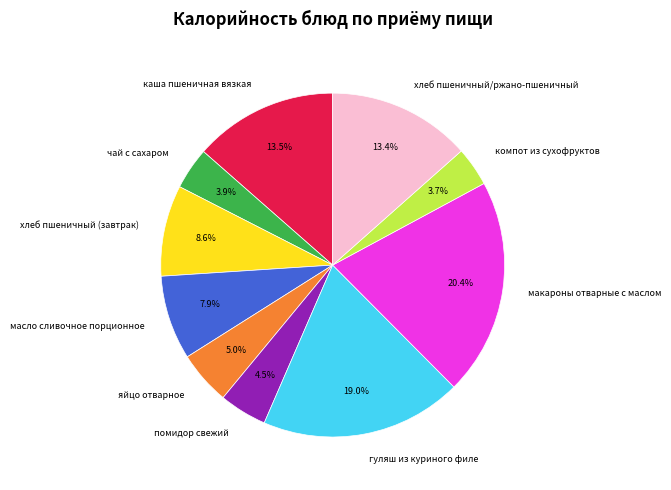

What is the largest slice in the pie chart?

макароны отварные с маслом